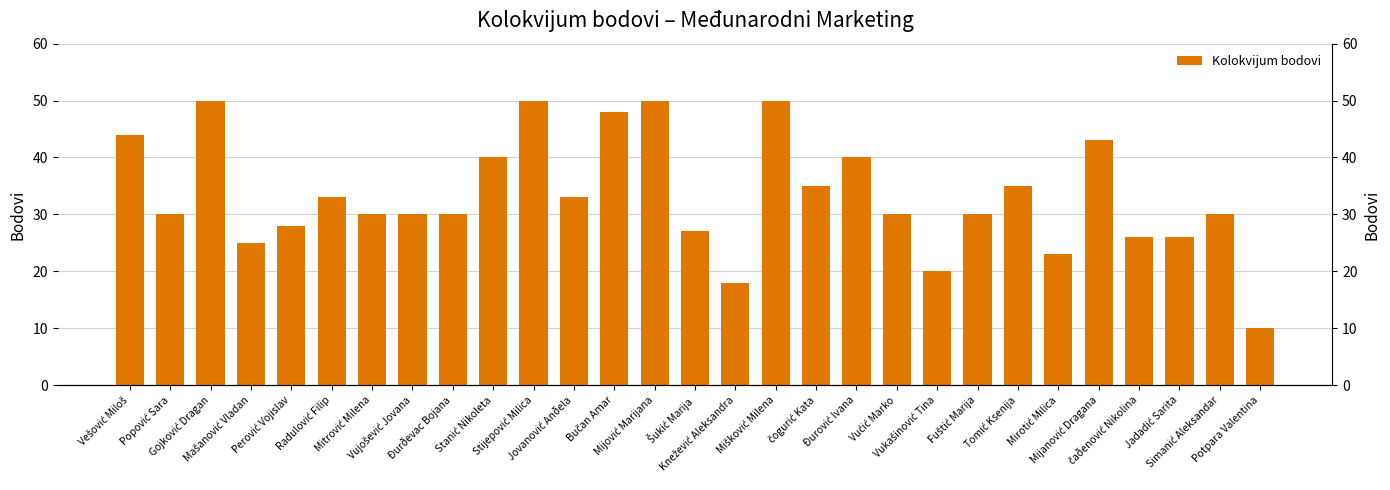

What is the average value?

33